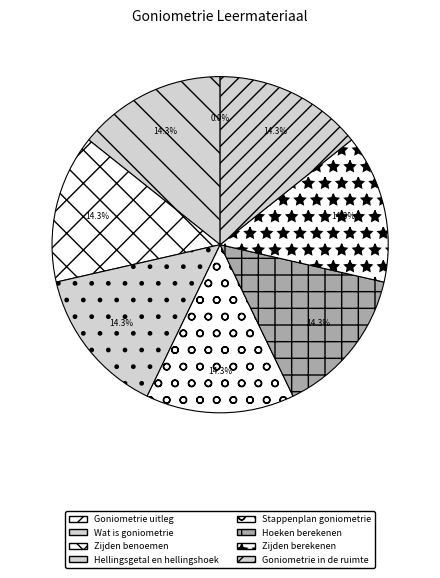

Between Wat is goniometrie and Stappenplan goniometrie, which is larger?

Stappenplan goniometrie